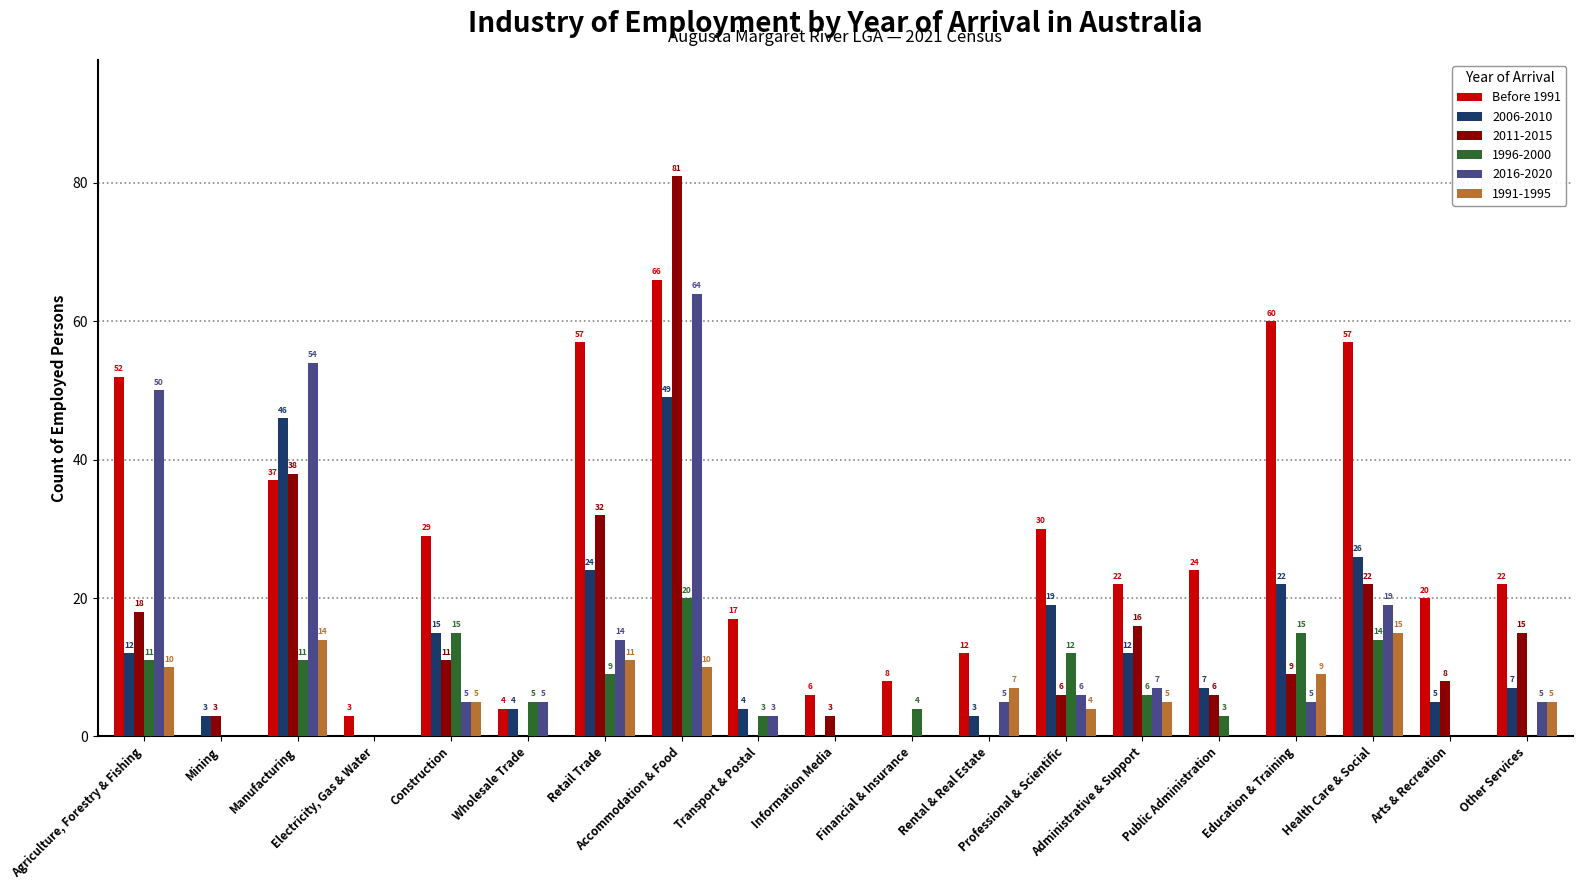

Which series has the largest total across all categories?

Before 1991